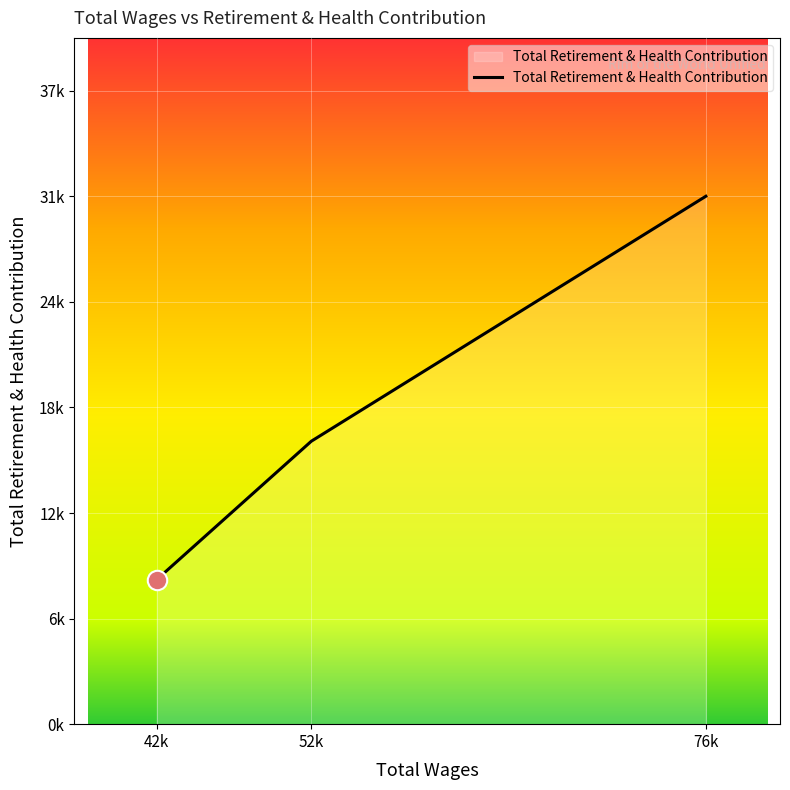

What is the difference between the maximum and minimum values?

22674